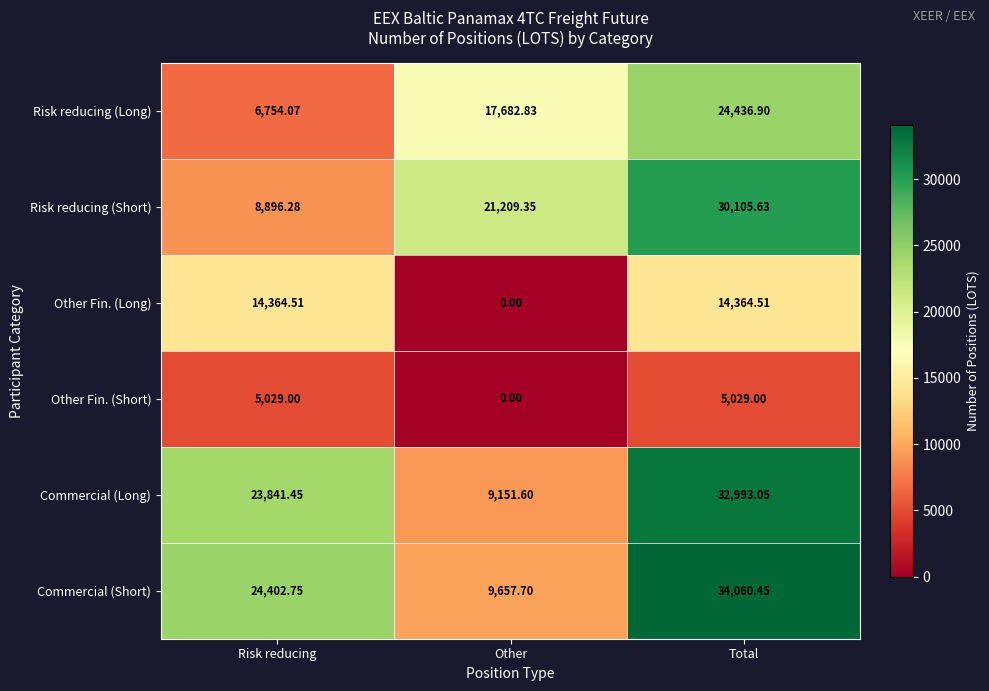

At which label does Other Fin. (Long) reach its minimum?

Other